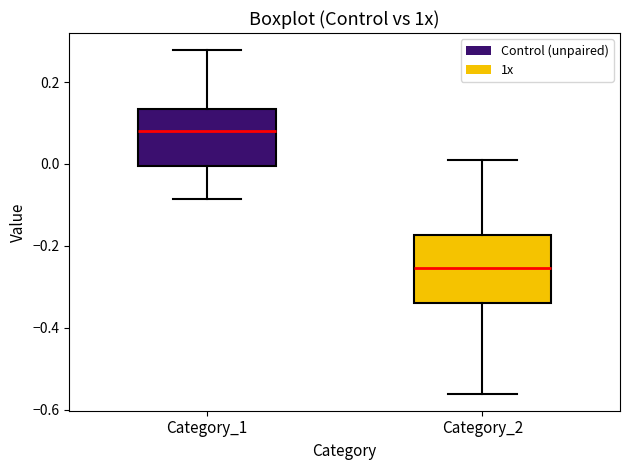

Reading left to right, transcribe this box plot: for each box, give where its median line is, the range the box spans, and where its two whiskers end, as read against the y-axis. The values are not printed on the chart, so give them approximately, as read against the axis.

Category_1: median 0.08, box 0.00 to 0.14, whiskers -0.08 to 0.28
Category_2: median -0.26, box -0.34 to -0.18, whiskers -0.56 to 0.02